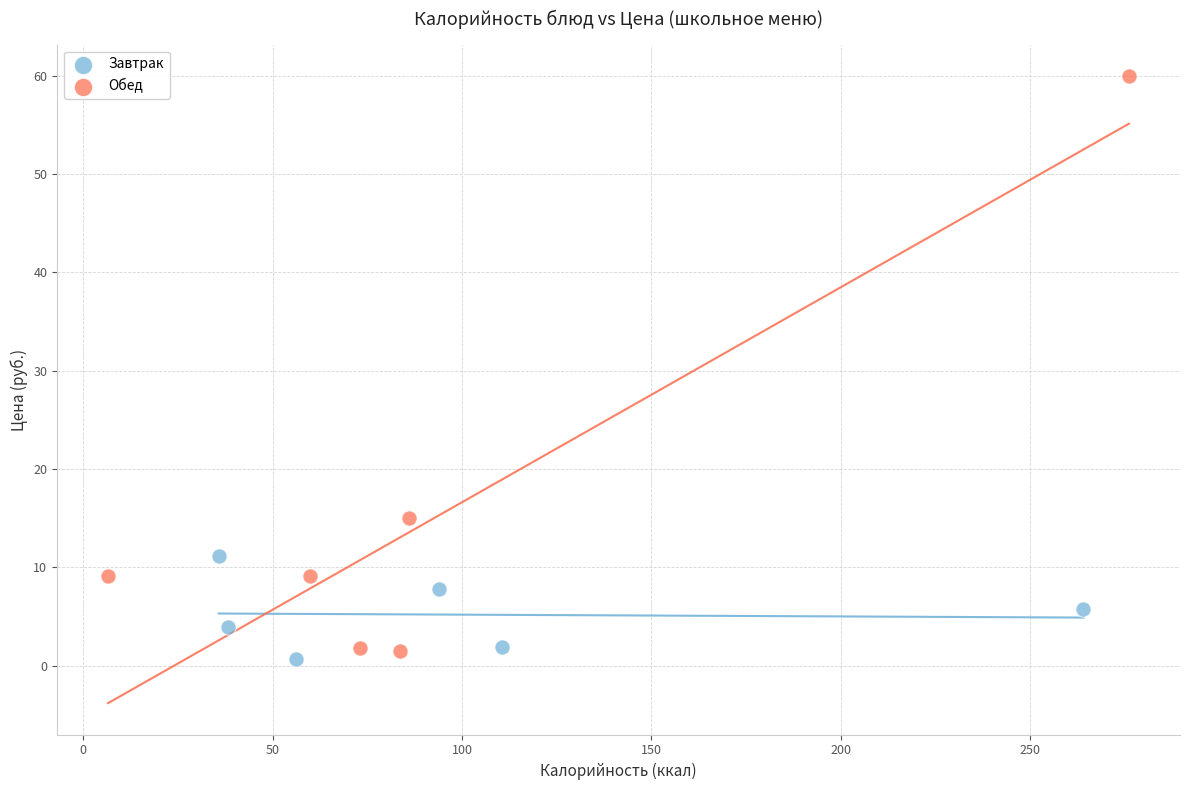

Which series contains the highest Y value?

Обед